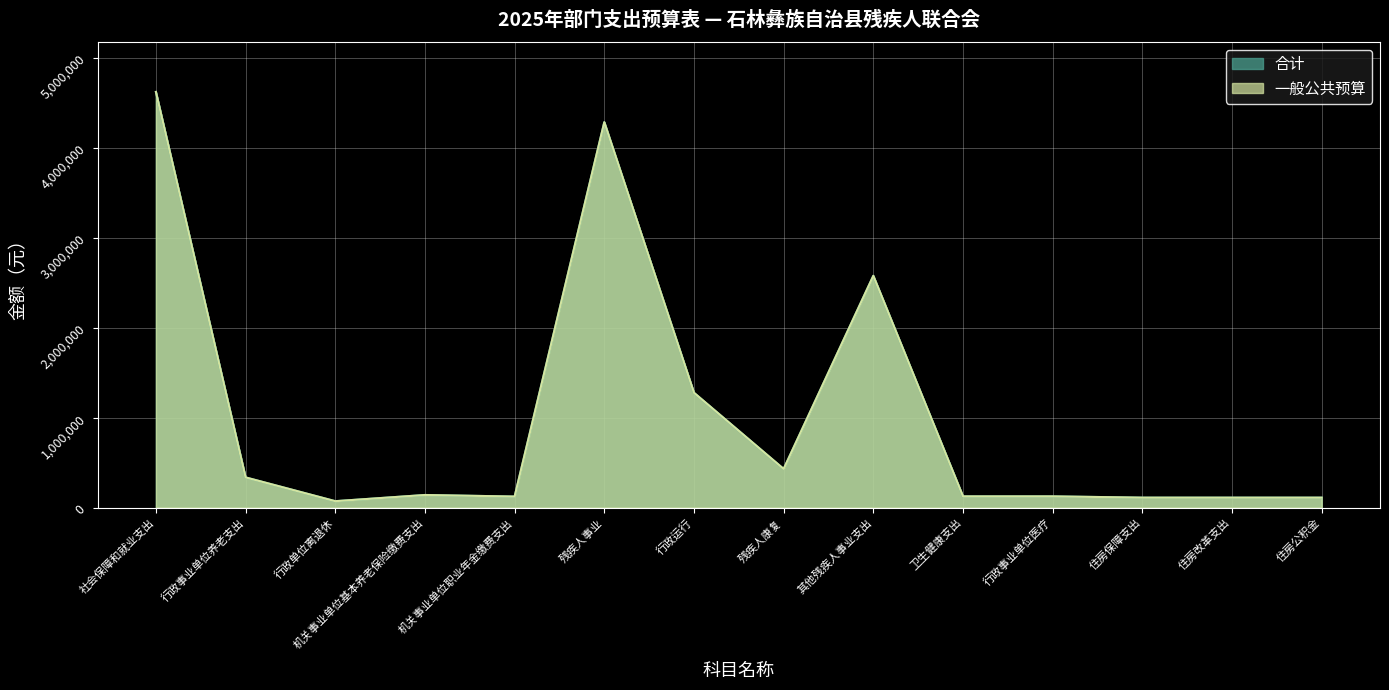

What is the difference between the maximum and minimum values in the 合计 series?

4546303